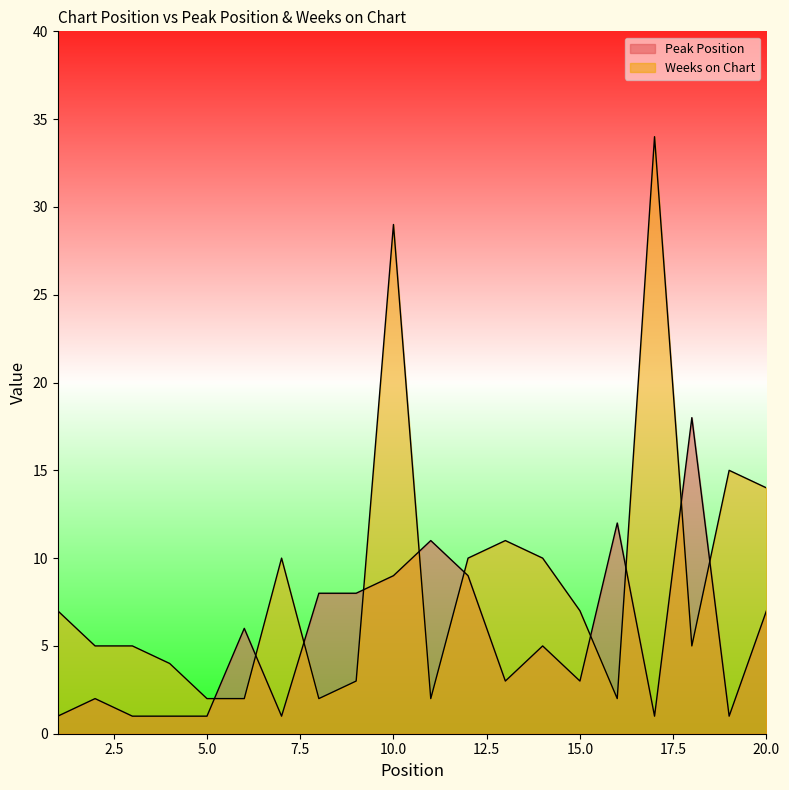

The Weeks on Chart series shows 8 at 2. True or false?

False